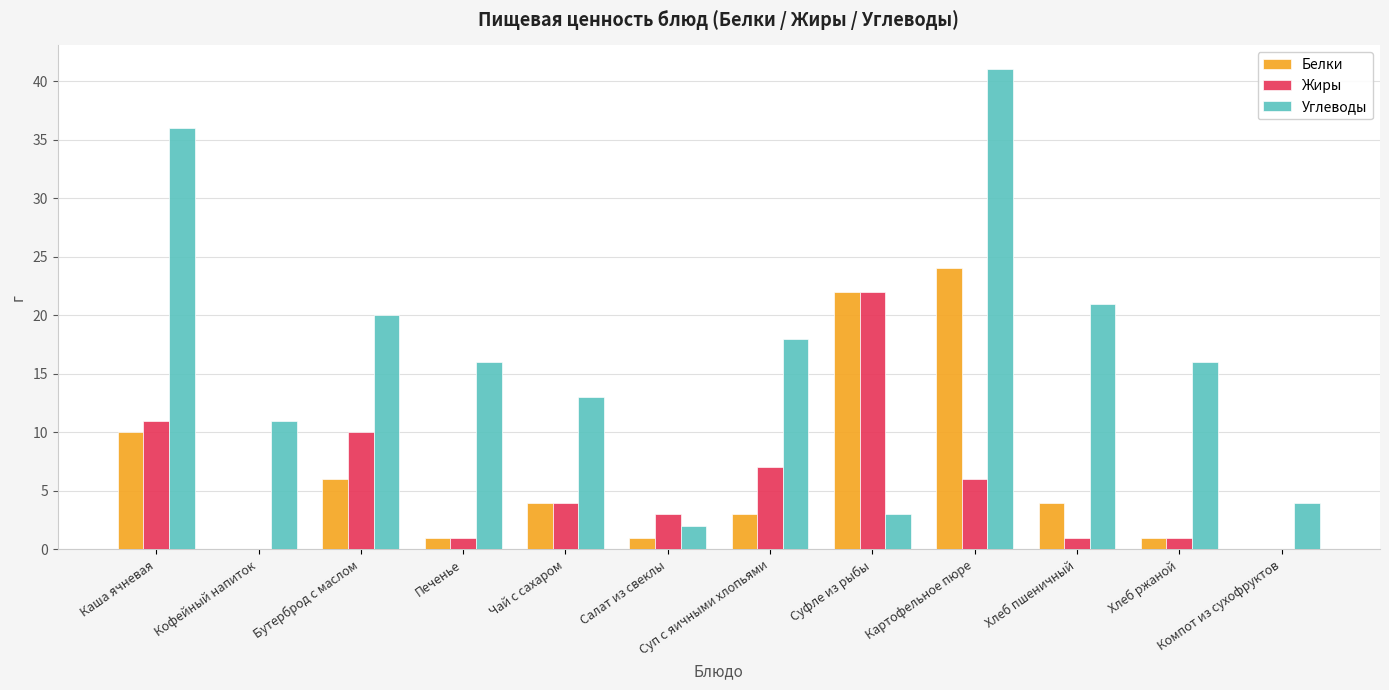

What is the total value across all series at Чай с сахаром?

21